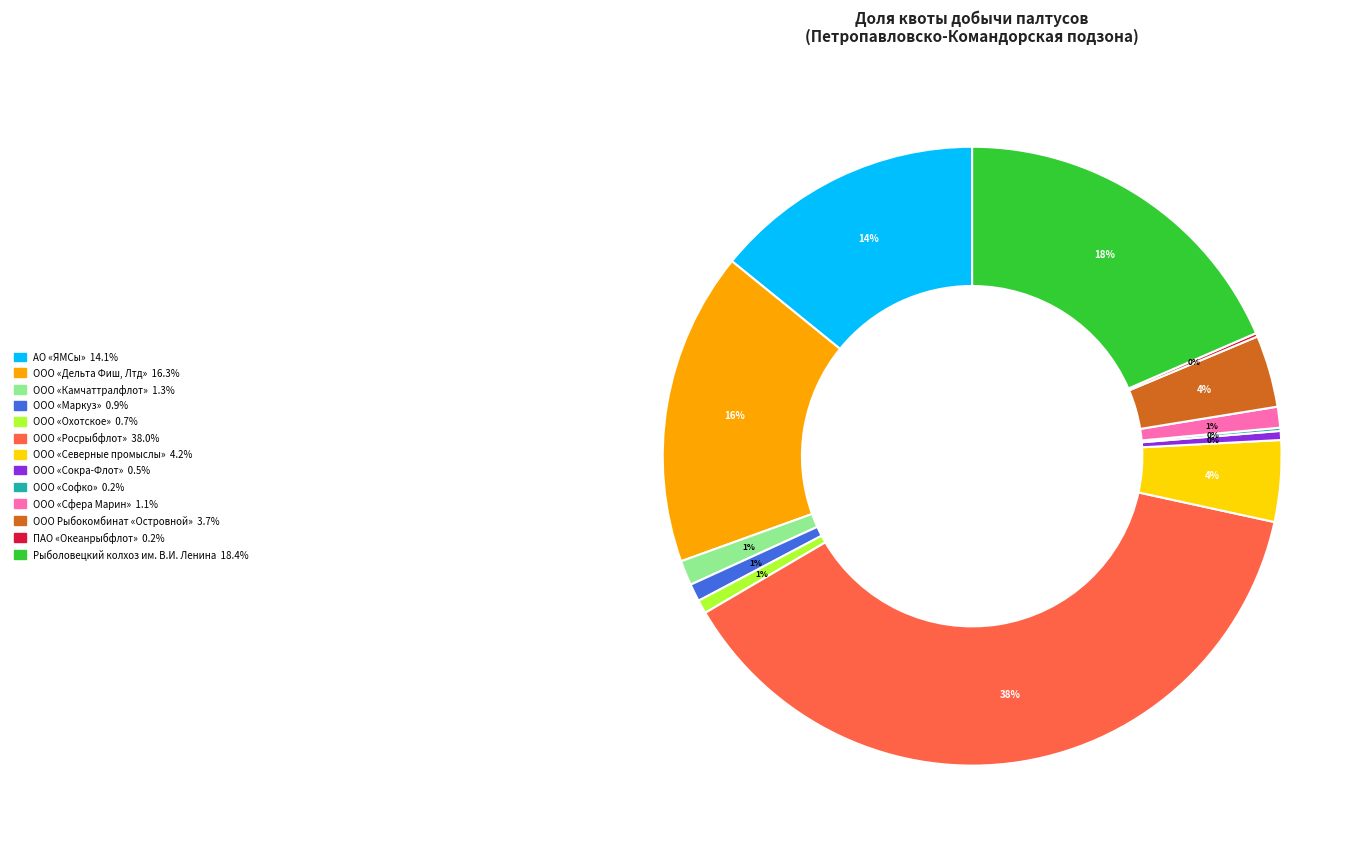

Between АО «ЯМСы» and ООО «Росрыбфлот», which is larger?

ООО «Росрыбфлот»